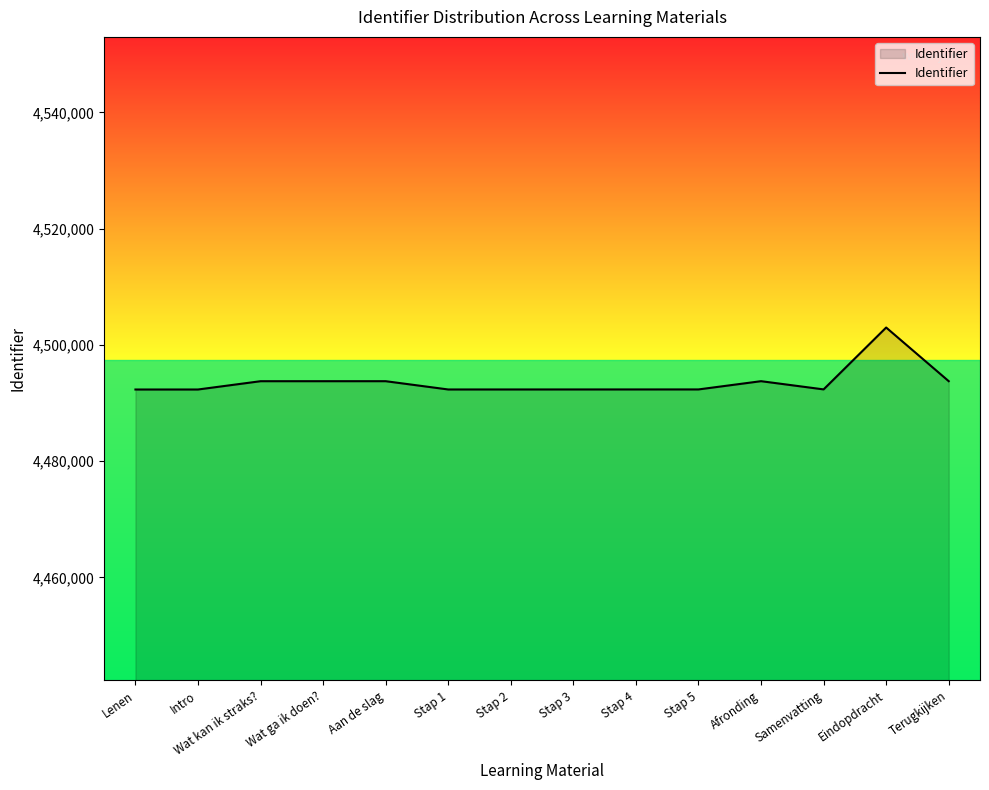

The value at Wat kan ik straks? is 4493740. True or false?

True